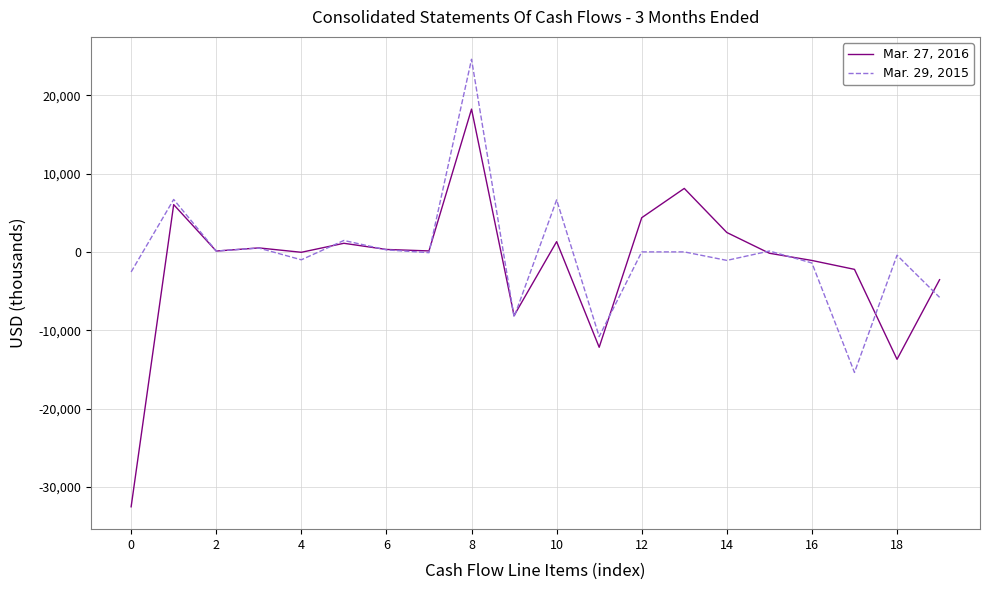

List the series in order of their peak value, lowest first.

Mar. 27, 2016, Mar. 29, 2015